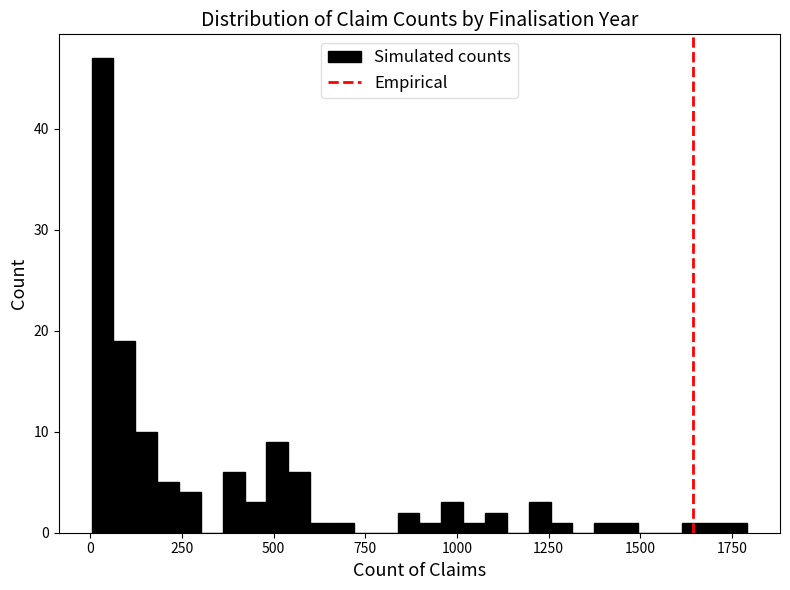

Around what value on the x-axis is the tallest bar? Give the approximate position of its centre, as read against the axis.

50